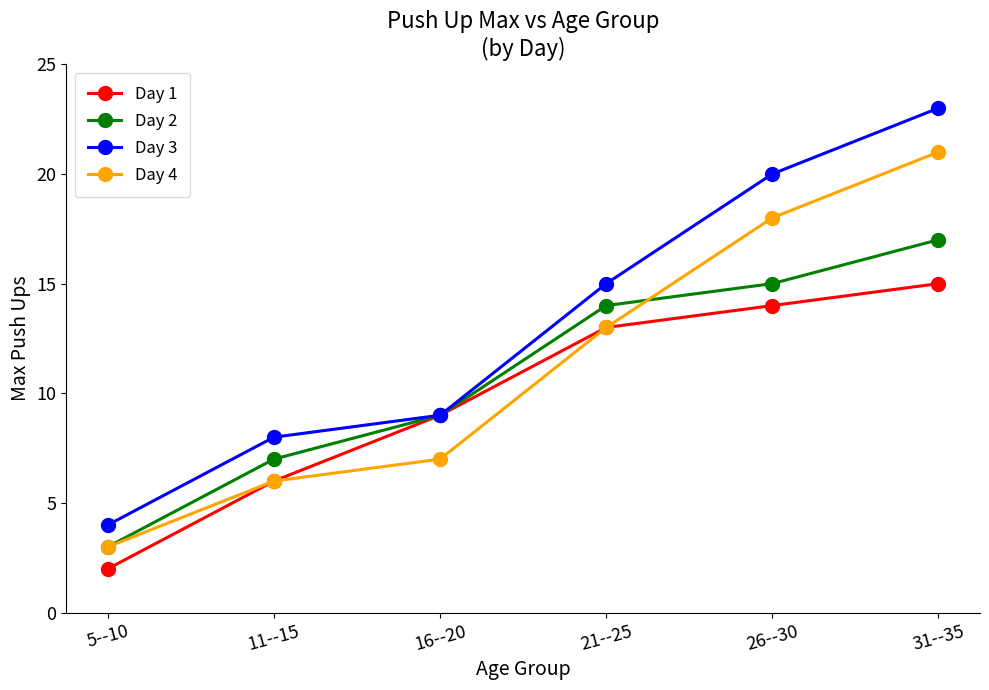

What is the label of the 1st point from the left?

5--10